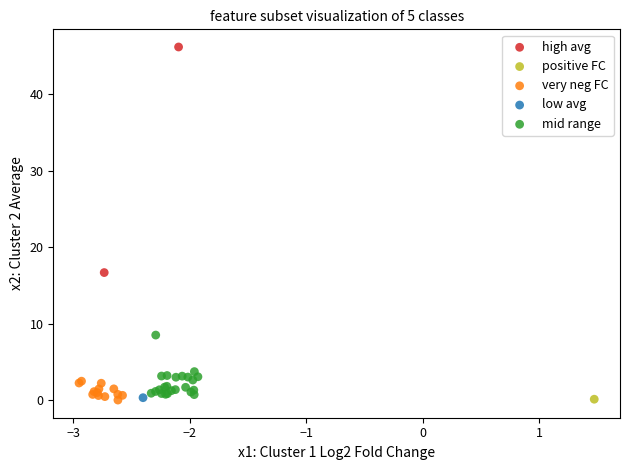

What are all the series names shown in the legend?

high avg, positive FC, very neg FC, low avg, mid range